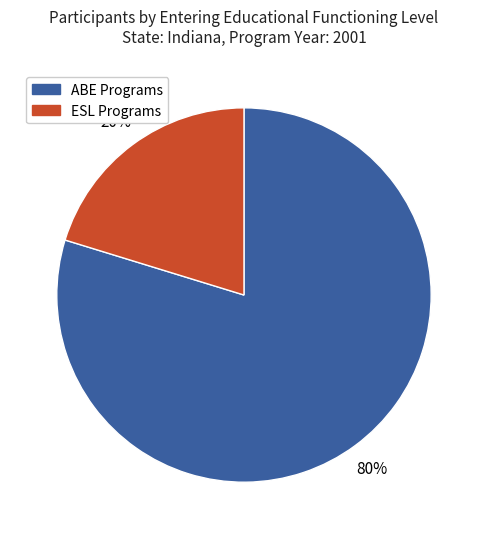

What is the largest slice in the pie chart?

ABE Programs